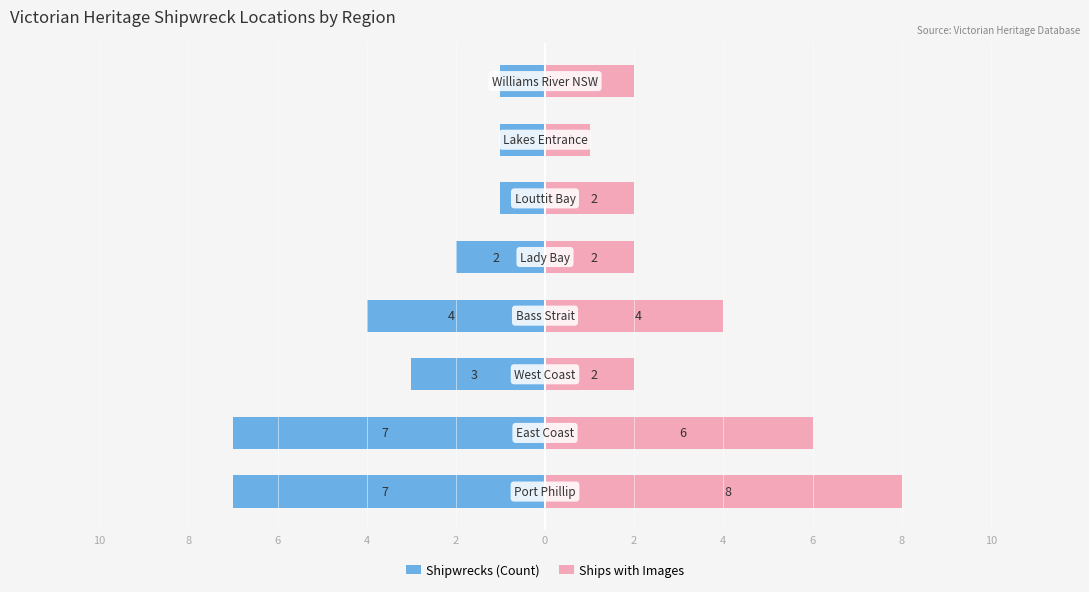

What is the lowest value of the Ships with Images series?

1